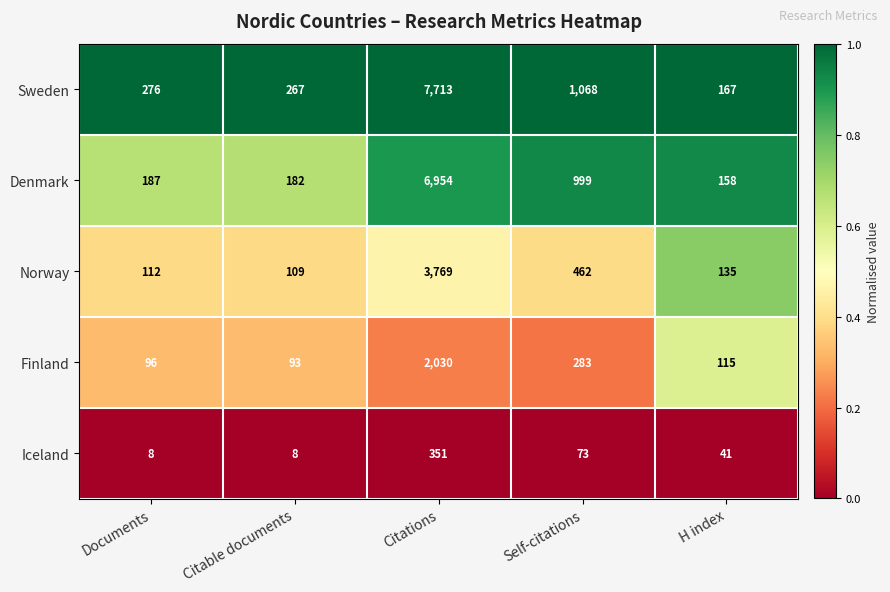

What is the total value across all series at Self-citations?

2885